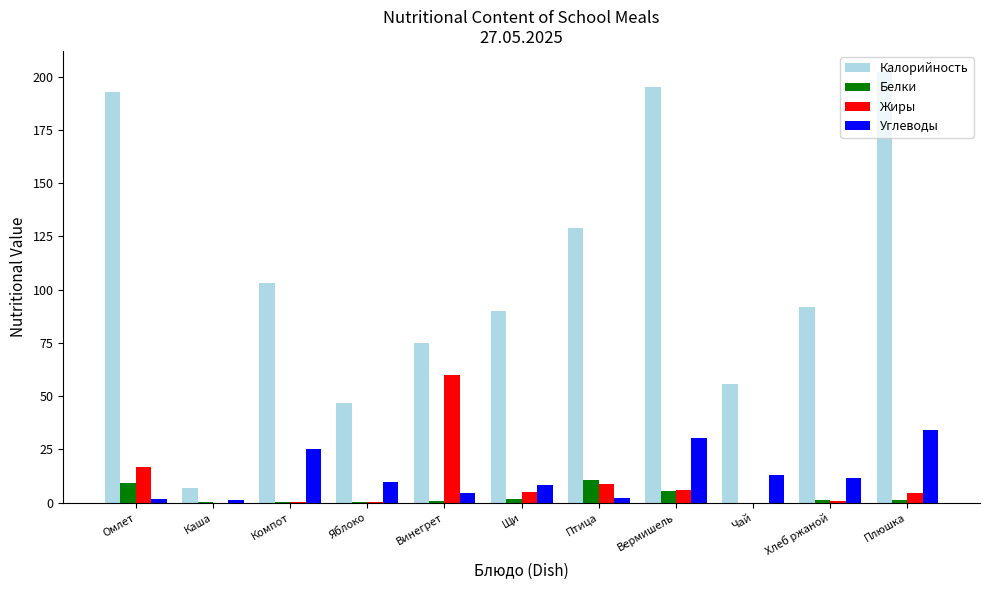

How many groups of bars are there?

11